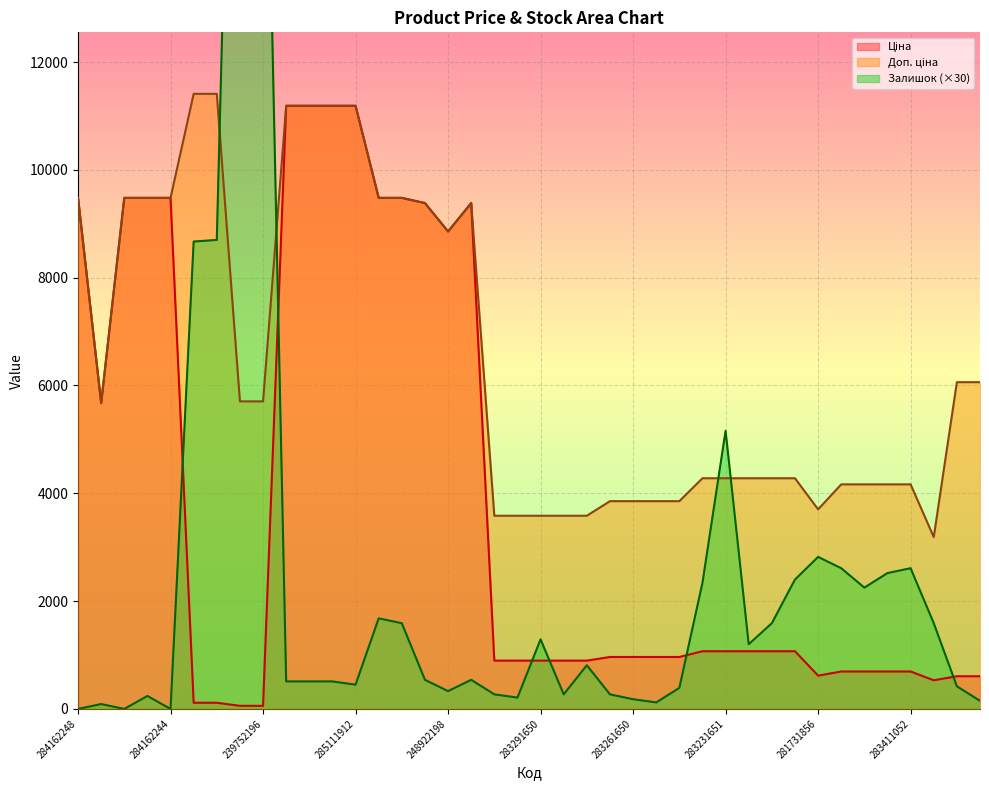

Is the value of Доп. ціна at 284162245 greater than the value of Ціна at 284162244?

No